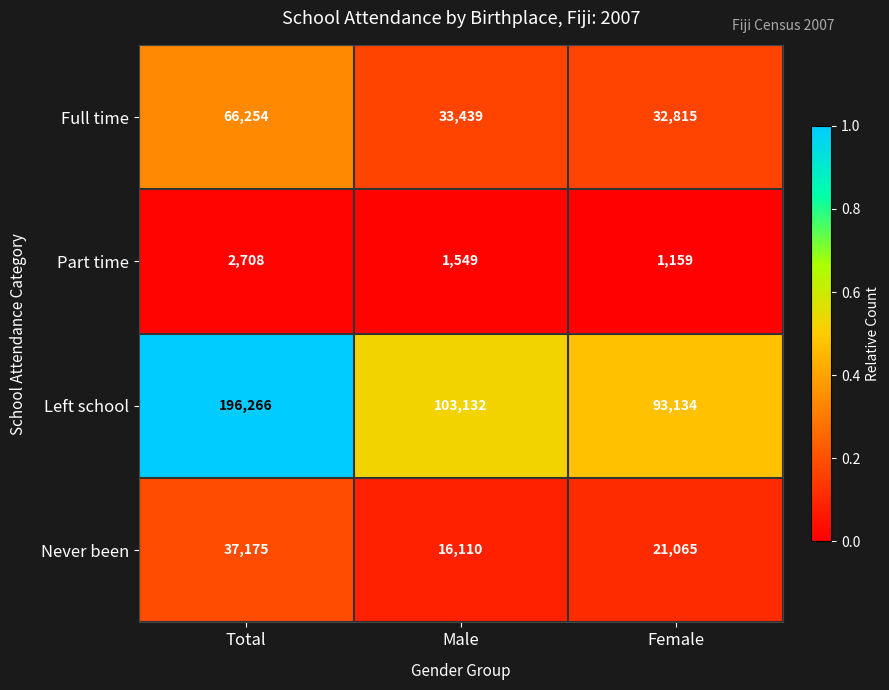

Is it true that Left school equals 103132 at Male?

True